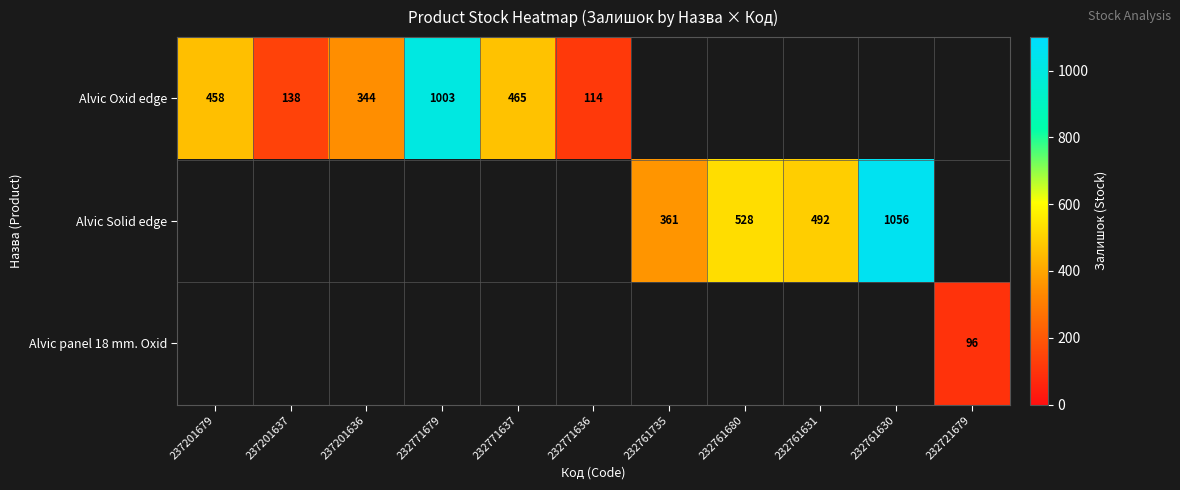

True or false: Alvic Oxid edge has a value of 114 at 232771636.

True